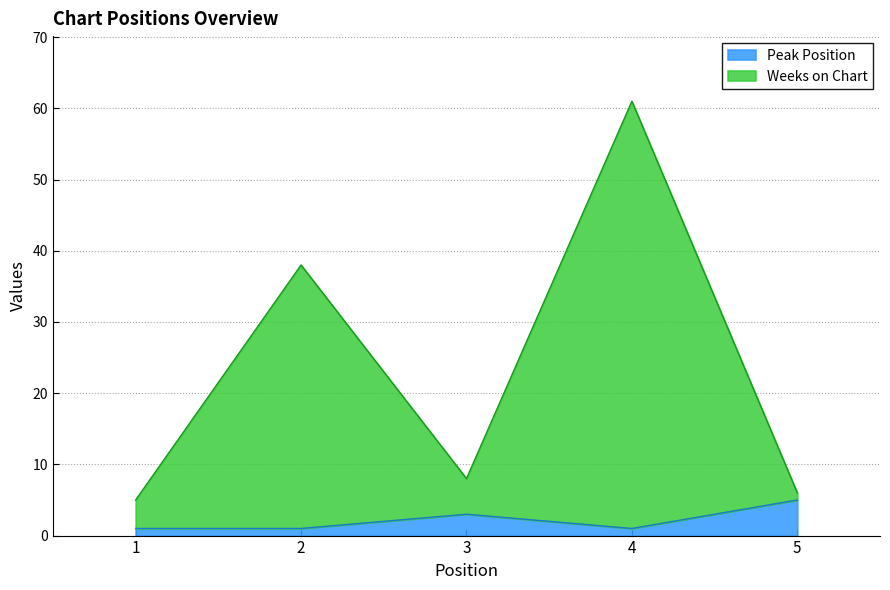

Does the chart display data point markers on the line(s)?

No